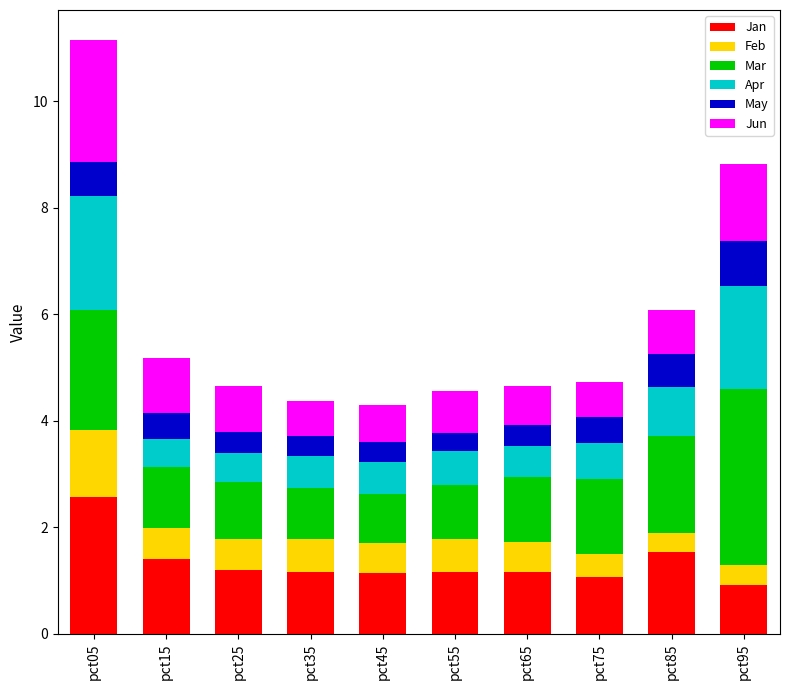

The value of Jan at pct95 is 0.9. True or false?

True